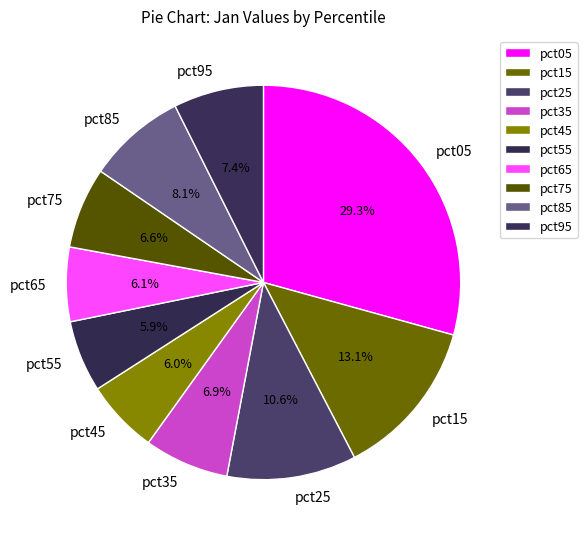

Between pct05 and pct55, which is larger?

pct05